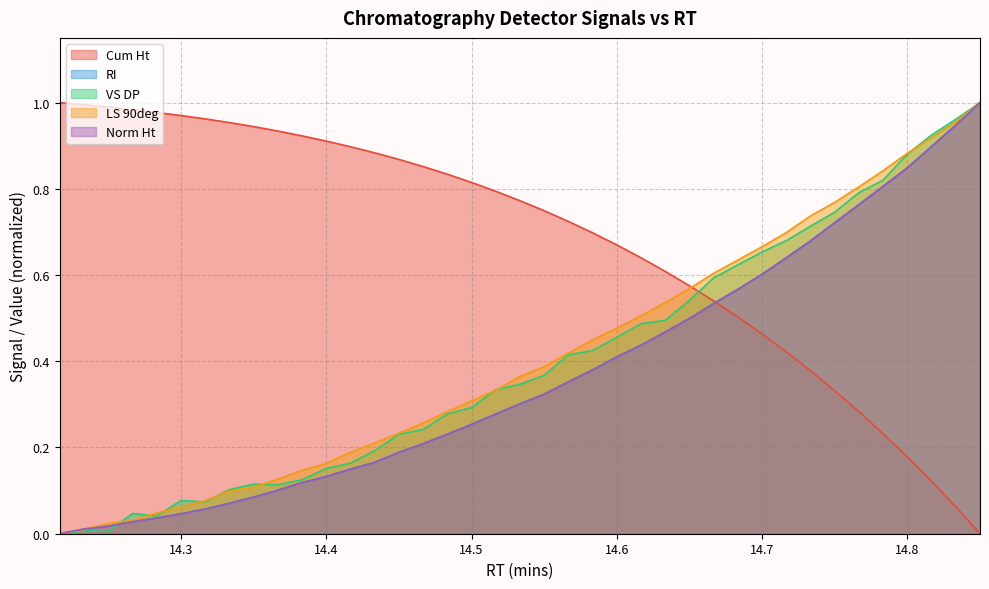

Is the value of RI at 14.7 greater than the value of Norm Ht at 14.5333333333333?

Yes